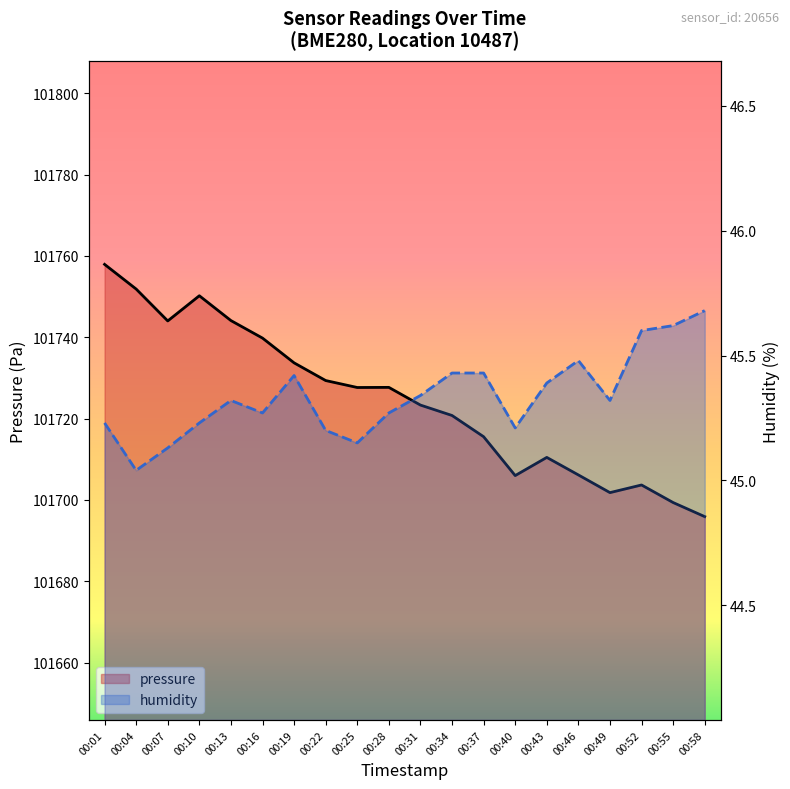

Reading left to right, list all the values displayed in this chart.

pressure: 101757.9	101751.8	101744.0	101750.2	101744.1	101739.8	101733.7	101729.3	101727.6	101727.7	101723.3	101720.8	101715.5	101706.0	101710.4	101706.1	101701.8	101703.7	101699.3	101695.9
humidity: 45.2	45.0	45.1	45.2	45.3	45.3	45.4	45.2	45.1	45.3	45.3	45.4	45.4	45.2	45.4	45.5	45.3	45.6	45.6	45.7